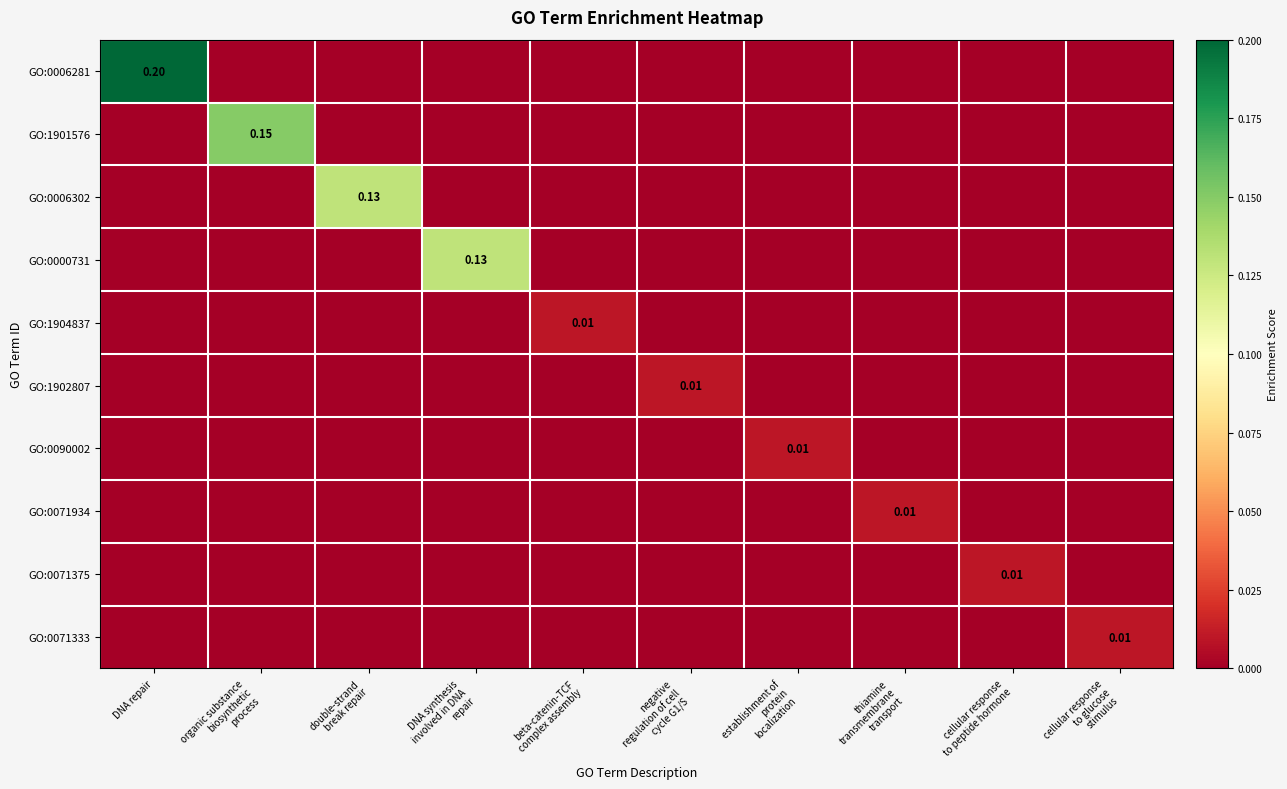

Is it true that GO:0071375 equals 0.0 at thiamine transmembrane transport?

True